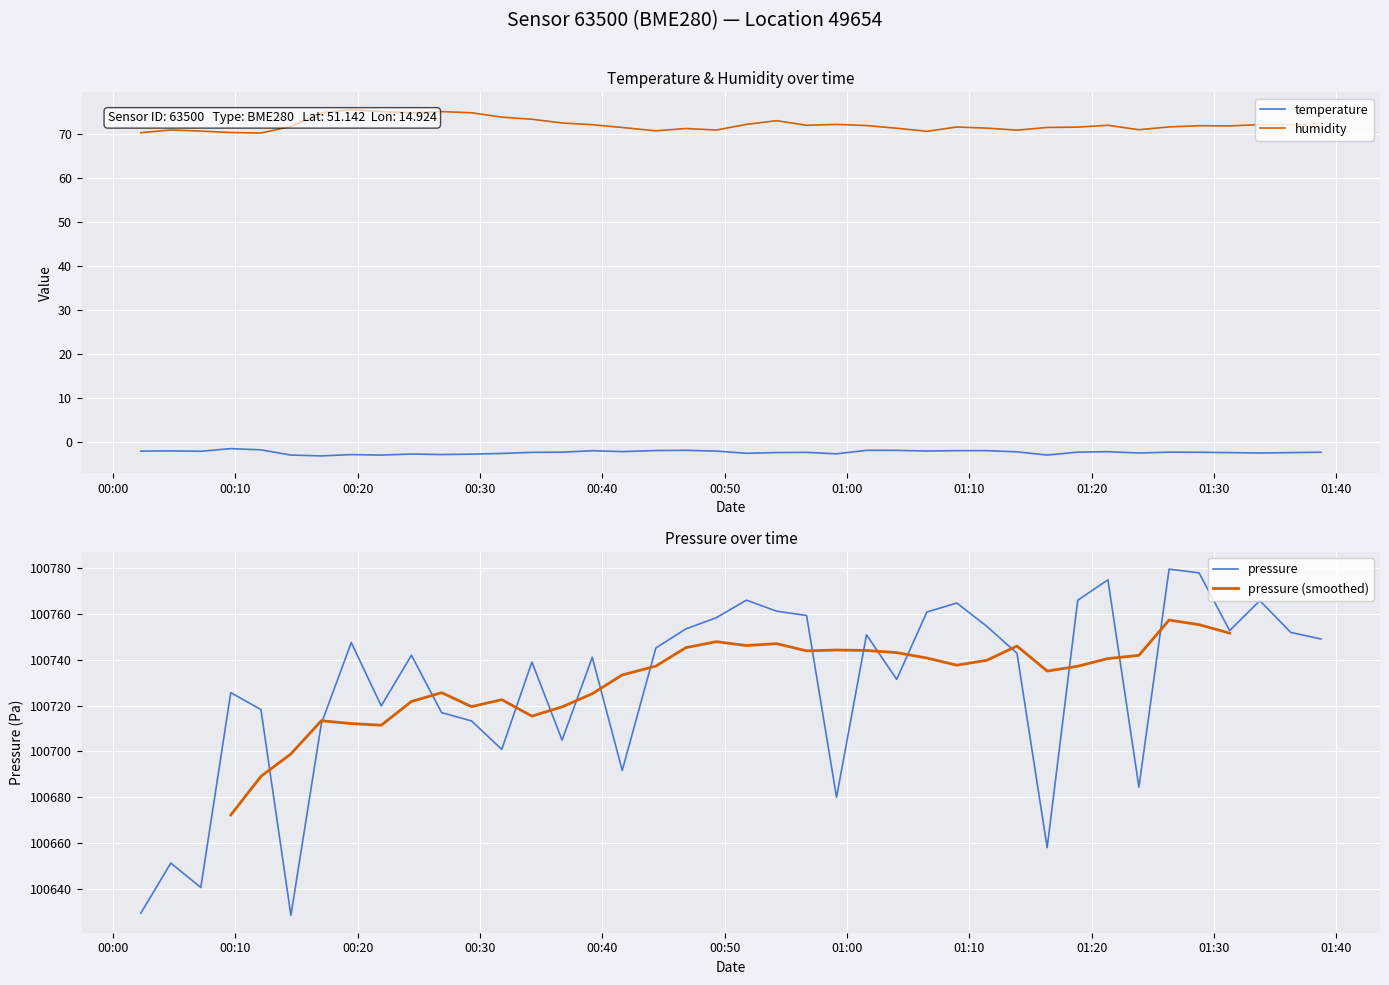

What is the lowest value of the humidity series?

70.2